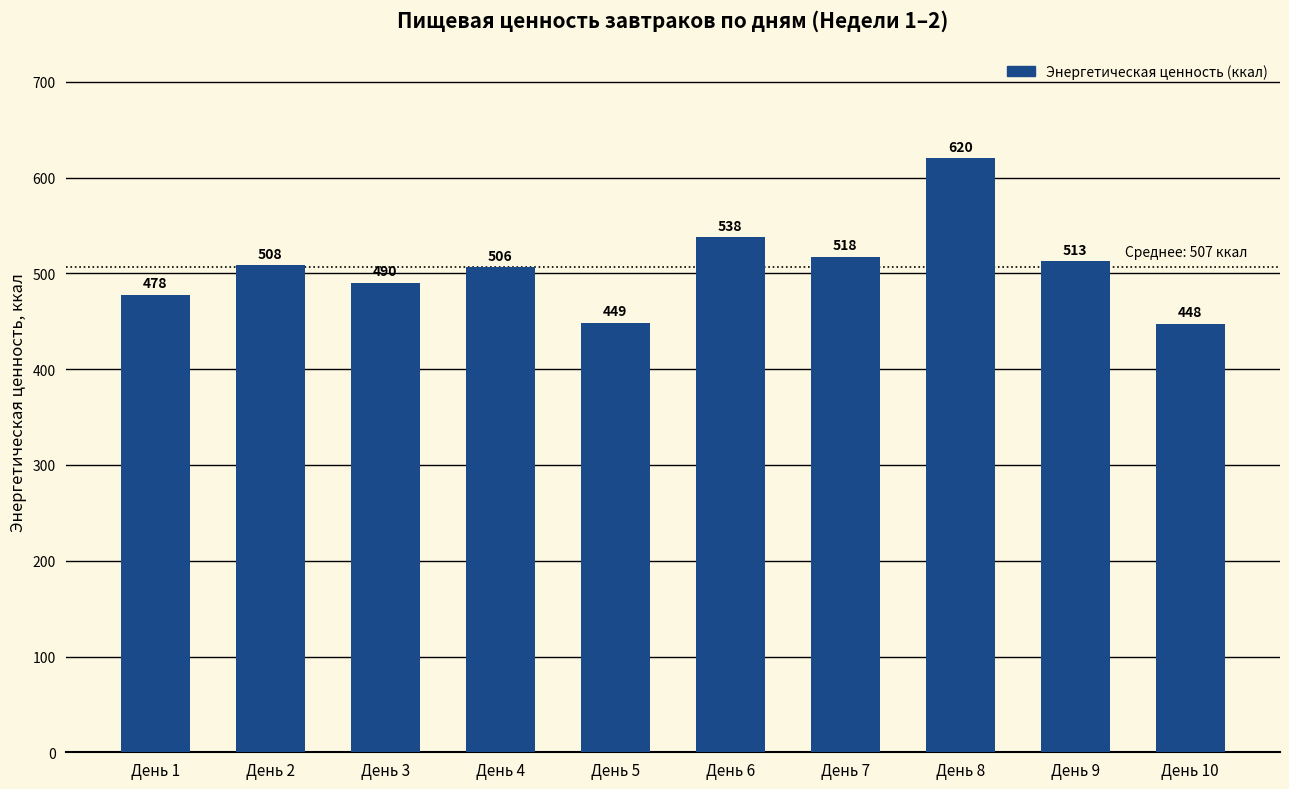

What is the difference between the maximum and second lowest values?

171.5